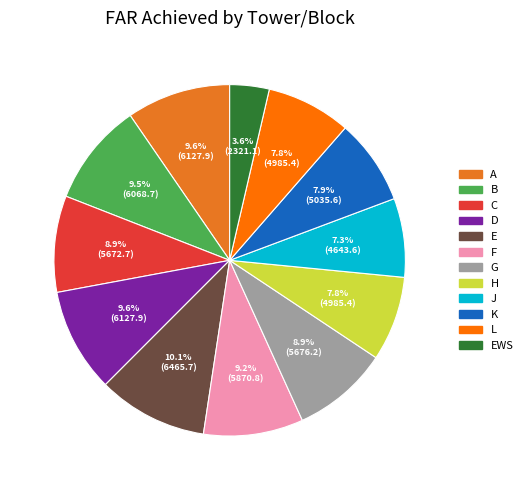

Approximately how many times larger is the value at J compared to C?

0.8